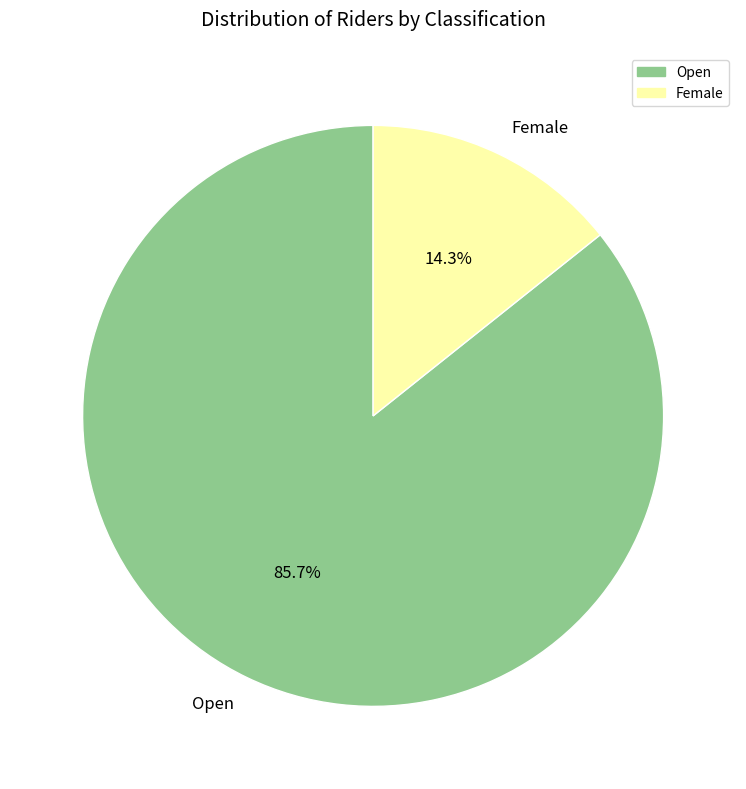

Count the number of slices in the pie.

2